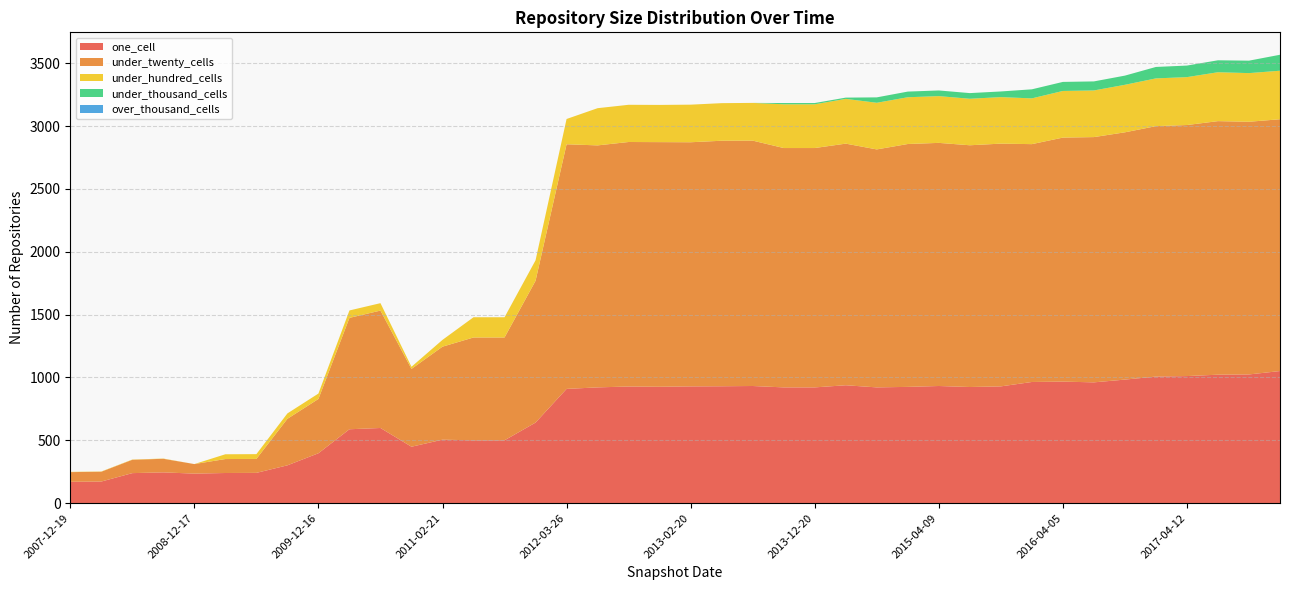

Reading left to right, list all the values displayed in this chart.

one_cell: 2007-12-19=170	2008-04-01=172	2008-06-27=239	2008-10-10=245	2008-12-17=235	2009-04-06=240	2009-06-17=241	2009-09-25=301	2009-12-16=397	2010-04-01=588	2010-07-26=598	2010-11-17=449	2011-02-21=505	2011-06-10=500	2011-09-05=500	2012-01-18=641	2012-03-26=909	2012-07-13=921	2012-10-31=928	2012-12-11=926	2013-02-20=929	2013-05-21=930	2013-07-09=932	2013-09-10=921	2013-12-20=921	2014-03-28=938	2014-09-08=921	2015-01-19=925	2015-04-09=932	2015-07-03=924	2015-10-01=929	2016-01-04=964	2016-04-05=967	2016-07-04=961	2016-10-07=983	2016-12-27=1007	2017-04-12=1011	2017-07-24=1022	2017-10-12=1024	2017-12-22=1051
under_twenty_cells: 2007-12-19=77	2008-04-01=78	2008-06-27=106	2008-10-10=108	2008-12-17=76	2009-04-06=111	2009-06-17=111	2009-09-25=370	2009-12-16=432	2010-04-01=886	2010-07-26=934	2010-11-17=619	2011-02-21=740	2011-06-10=818	2011-09-05=818	2012-01-18=1128	2012-03-26=1946	2012-07-13=1925	2012-10-31=1945	2012-12-11=1946	2013-02-20=1942	2013-05-21=1953	2013-07-09=1952	2013-09-10=1904	2013-12-20=1904	2014-03-28=1922	2014-09-08=1893	2015-01-19=1932	2015-04-09=1934	2015-07-03=1923	2015-10-01=1931	2016-01-04=1892	2016-04-05=1941	2016-07-04=1951	2016-10-07=1967	2016-12-27=1992	2017-04-12=1997	2017-07-24=2017	2017-10-12=2010	2017-12-22=2003
under_hundred_cells: 2007-12-19=2	2008-04-01=2	2008-06-27=2	2008-10-10=2	2008-12-17=0	2009-04-06=38	2009-06-17=38	2009-09-25=43	2009-12-16=43	2010-04-01=59	2010-07-26=59	2010-11-17=17	2011-02-21=54	2011-06-10=161	2011-09-05=161	2012-01-18=163	2012-03-26=201	2012-07-13=296	2012-10-31=296	2012-12-11=296	2013-02-20=299	2013-05-21=299	2013-07-09=300	2013-09-10=348	2013-12-20=348	2014-03-28=356	2014-09-08=371	2015-01-19=372	2015-04-09=372	2015-07-03=370	2015-10-01=370	2016-01-04=364	2016-04-05=371	2016-07-04=371	2016-10-07=378	2016-12-27=380	2017-04-12=381	2017-07-24=389	2017-10-12=387	2017-12-22=386
under_thousand_cells: 2007-12-19=0	2008-04-01=0	2008-06-27=0	2008-10-10=0	2008-12-17=0	2009-04-06=0	2009-06-17=0	2009-09-25=0	2009-12-16=0	2010-04-01=0	2010-07-26=0	2010-11-17=0	2011-02-21=0	2011-06-10=0	2011-09-05=0	2012-01-18=0	2012-03-26=0	2012-07-13=0	2012-10-31=0	2012-12-11=0	2013-02-20=0	2013-05-21=0	2013-07-09=0	2013-09-10=10	2013-12-20=10	2014-03-28=10	2014-09-08=43	2015-01-19=45	2015-04-09=45	2015-07-03=45	2015-10-01=45	2016-01-04=72	2016-04-05=72	2016-07-04=72	2016-10-07=73	2016-12-27=91	2017-04-12=92	2017-07-24=95	2017-10-12=99	2017-12-22=127
over_thousand_cells: 2007-12-19=0	2008-04-01=0	2008-06-27=0	2008-10-10=0	2008-12-17=0	2009-04-06=0	2009-06-17=0	2009-09-25=0	2009-12-16=0	2010-04-01=0	2010-07-26=0	2010-11-17=0	2011-02-21=0	2011-06-10=0	2011-09-05=0	2012-01-18=0	2012-03-26=0	2012-07-13=0	2012-10-31=0	2012-12-11=0	2013-02-20=0	2013-05-21=0	2013-07-09=0	2013-09-10=0	2013-12-20=0	2014-03-28=0	2014-09-08=0	2015-01-19=0	2015-04-09=0	2015-07-03=0	2015-10-01=0	2016-01-04=0	2016-04-05=0	2016-07-04=0	2016-10-07=0	2016-12-27=0	2017-04-12=0	2017-07-24=0	2017-10-12=0	2017-12-22=0